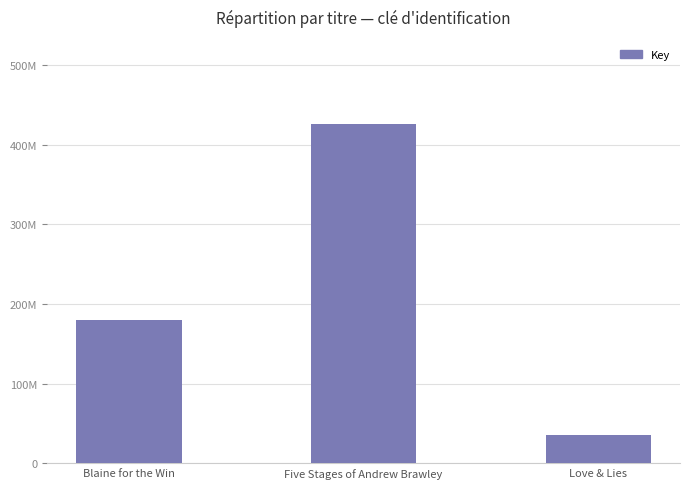

At which label is the value closest to 230716953?

Blaine for the Win